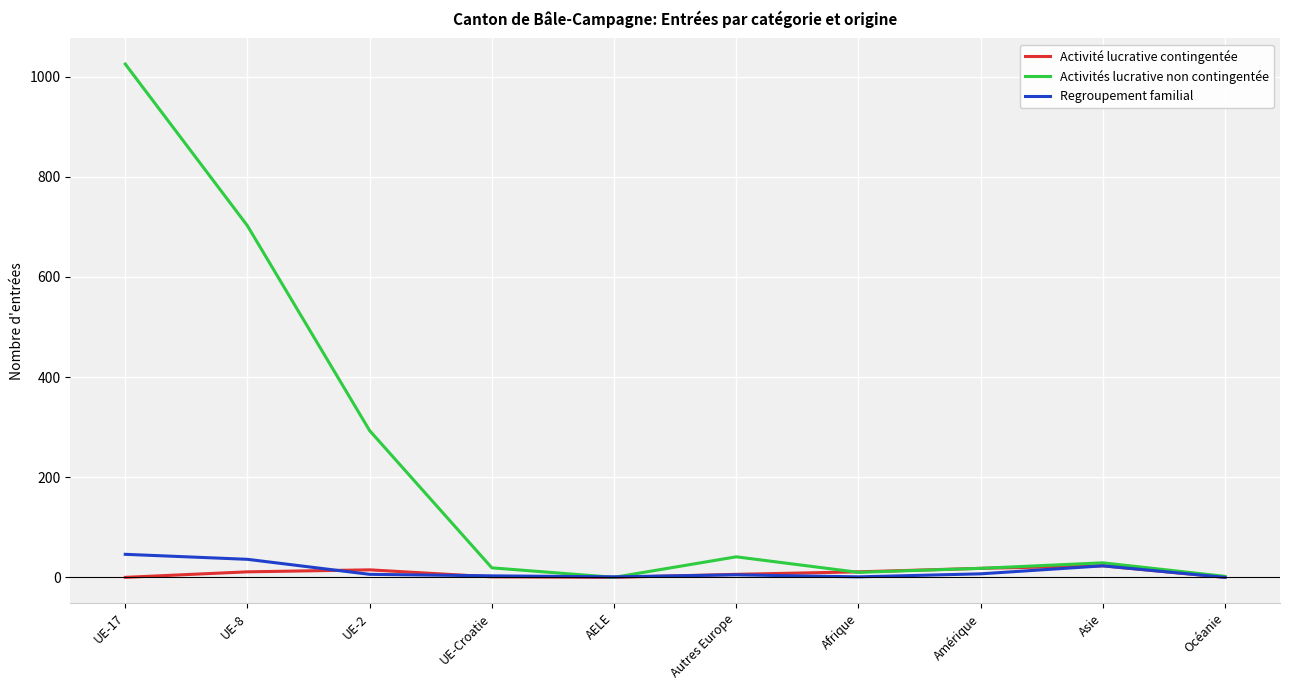

What is the average value of the Regroupement familial series?

13